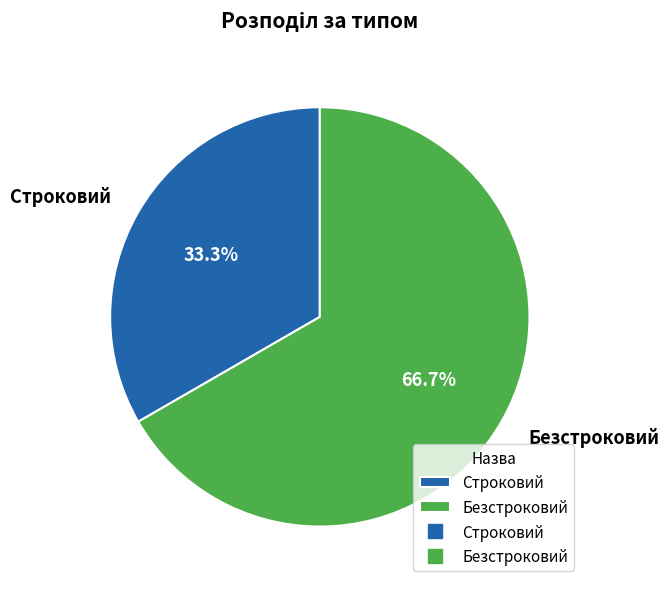

What portion of the pie excludes Строковий?

66.7%